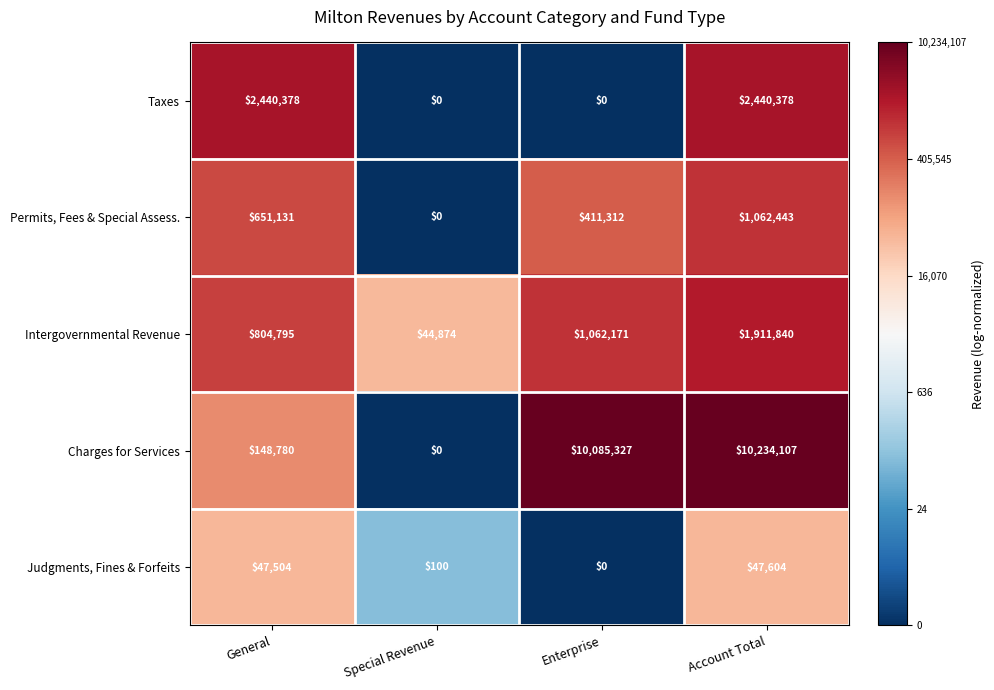

How many data points in Intergovernmental Revenue are less than 1062171?

2